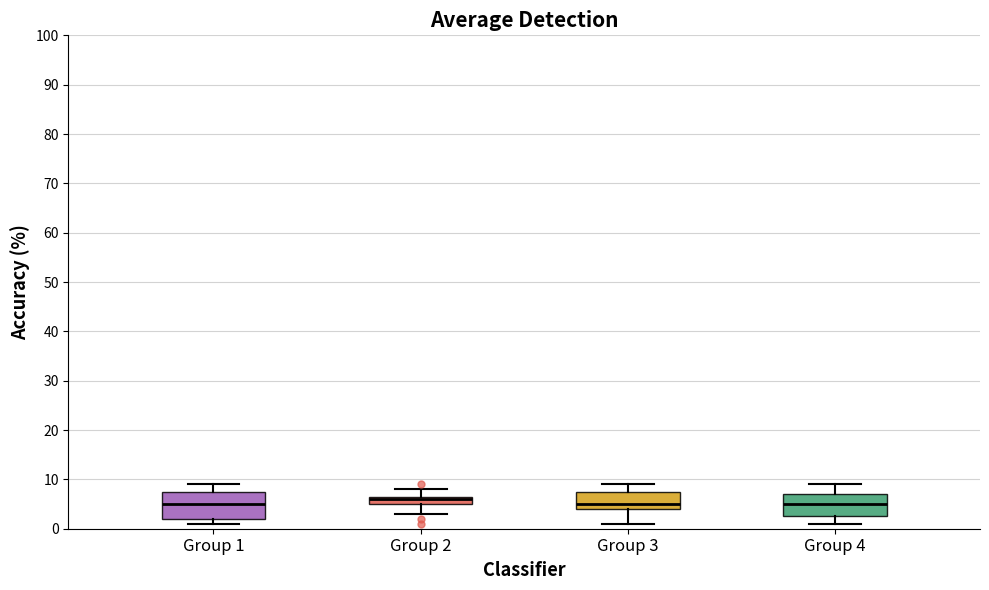

Which box has the highest median line?

Group 2